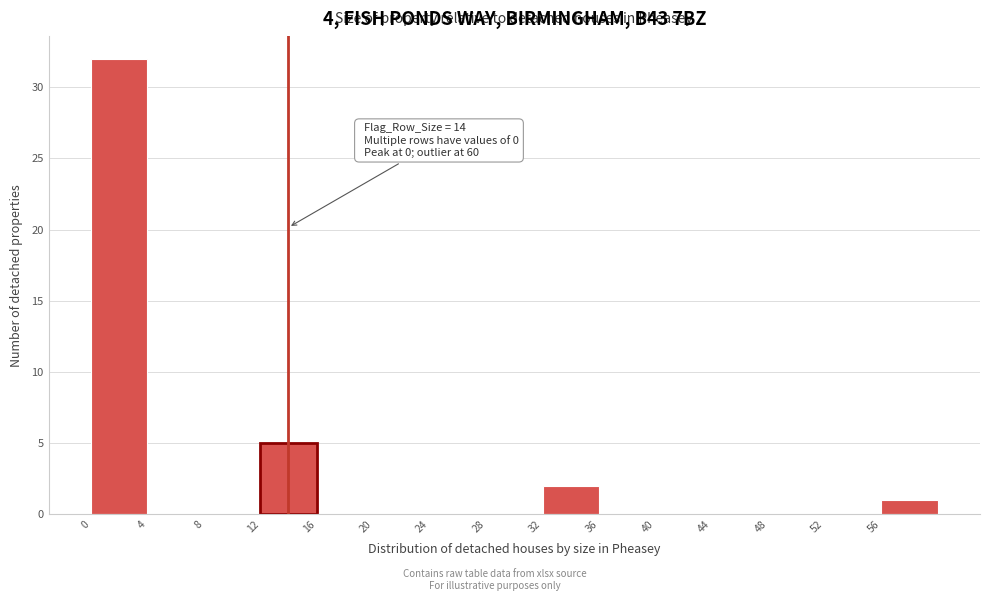

Over which range of the x-axis is the bar tallest?

0 to 4